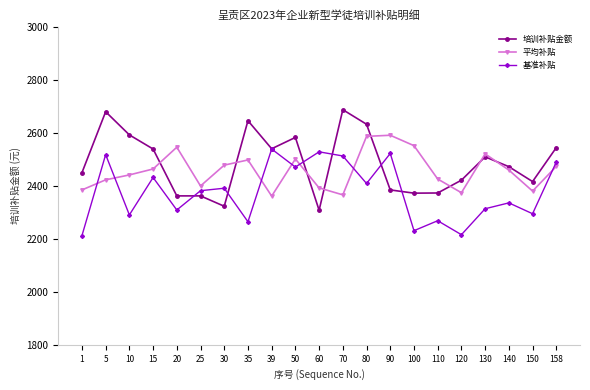

Which series ends up on top after the final intersection of 基准补贴 and 培训补贴金额?

培训补贴金额